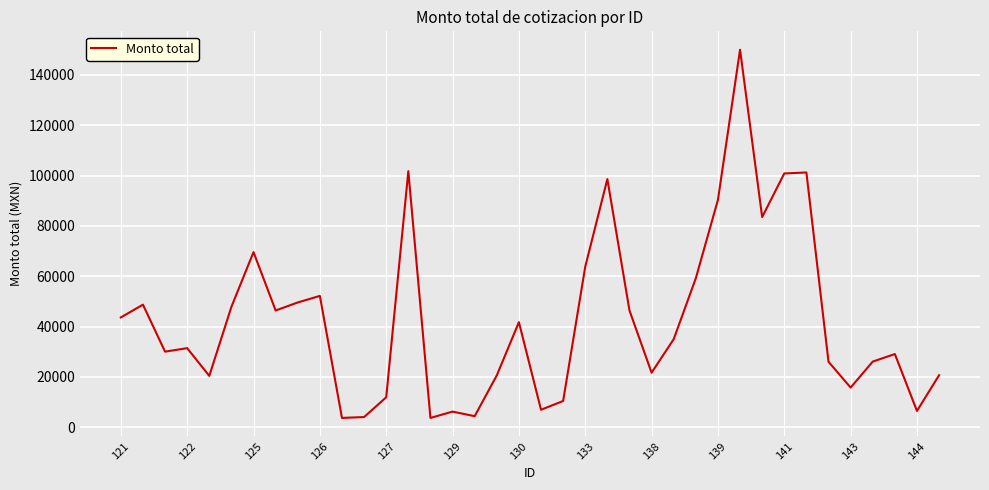

What is the greatest value displayed?

150000.0